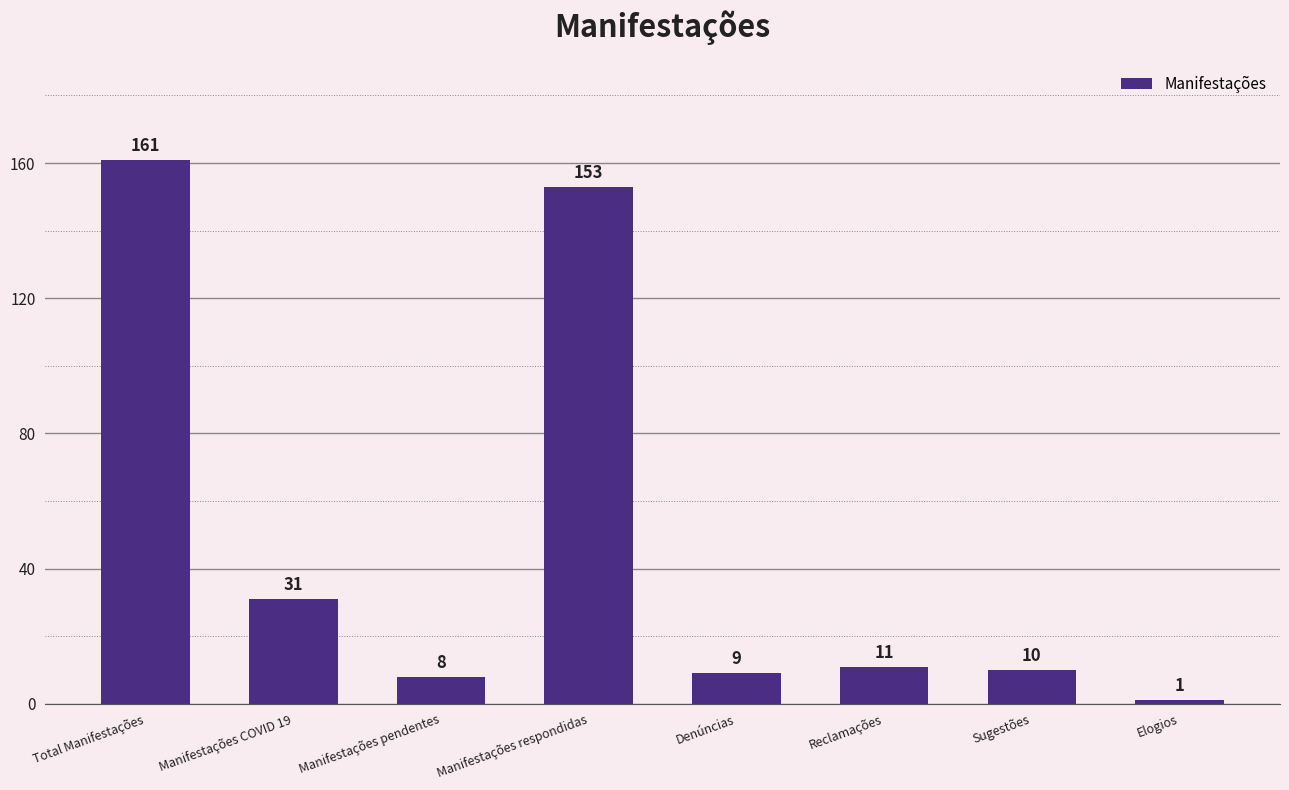

What is the greatest value displayed?

161